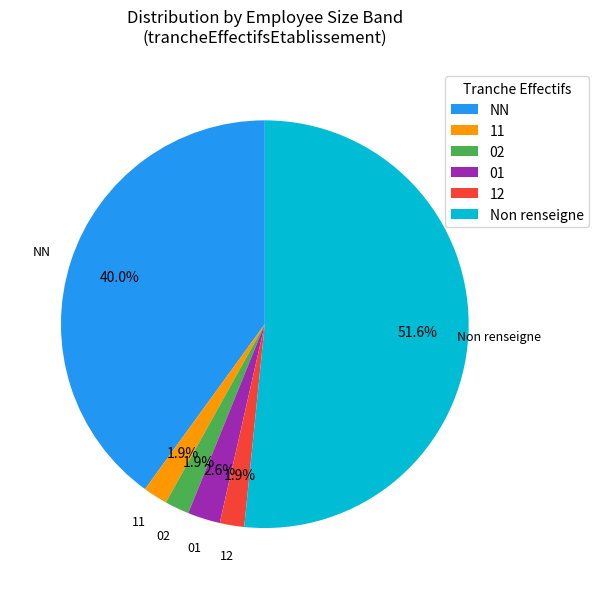

How many segments does this pie chart have?

6